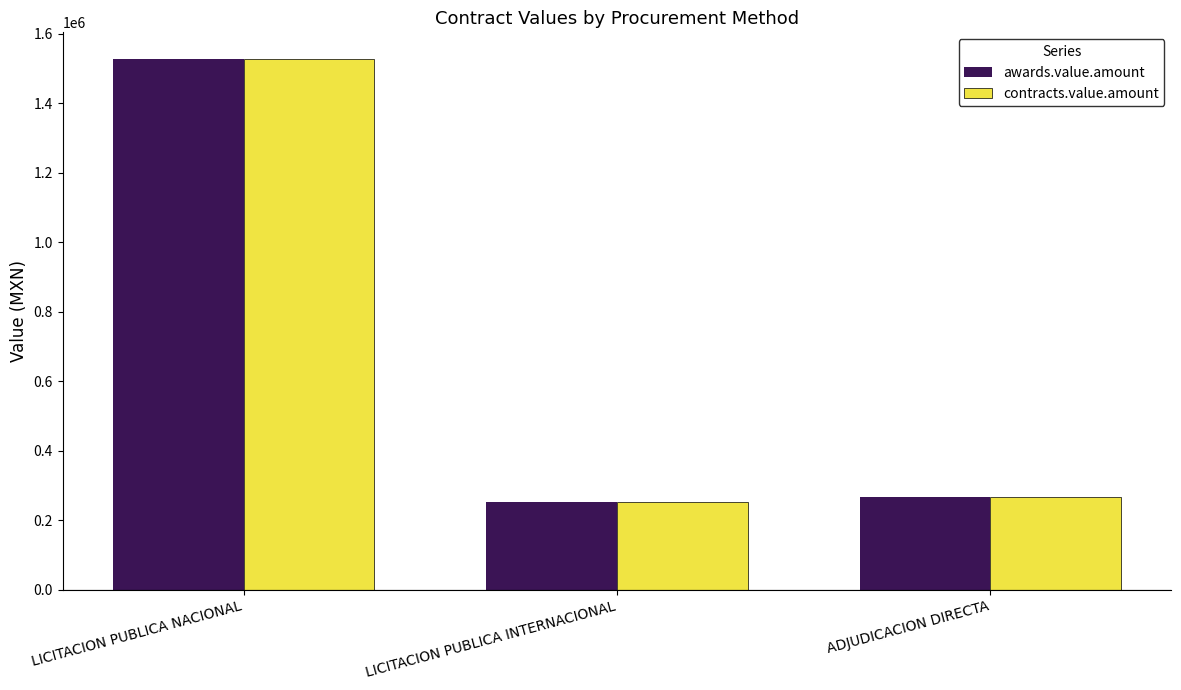

At which label does awards.value.amount first exceed 267092?

LICITACION PUBLICA NACIONAL